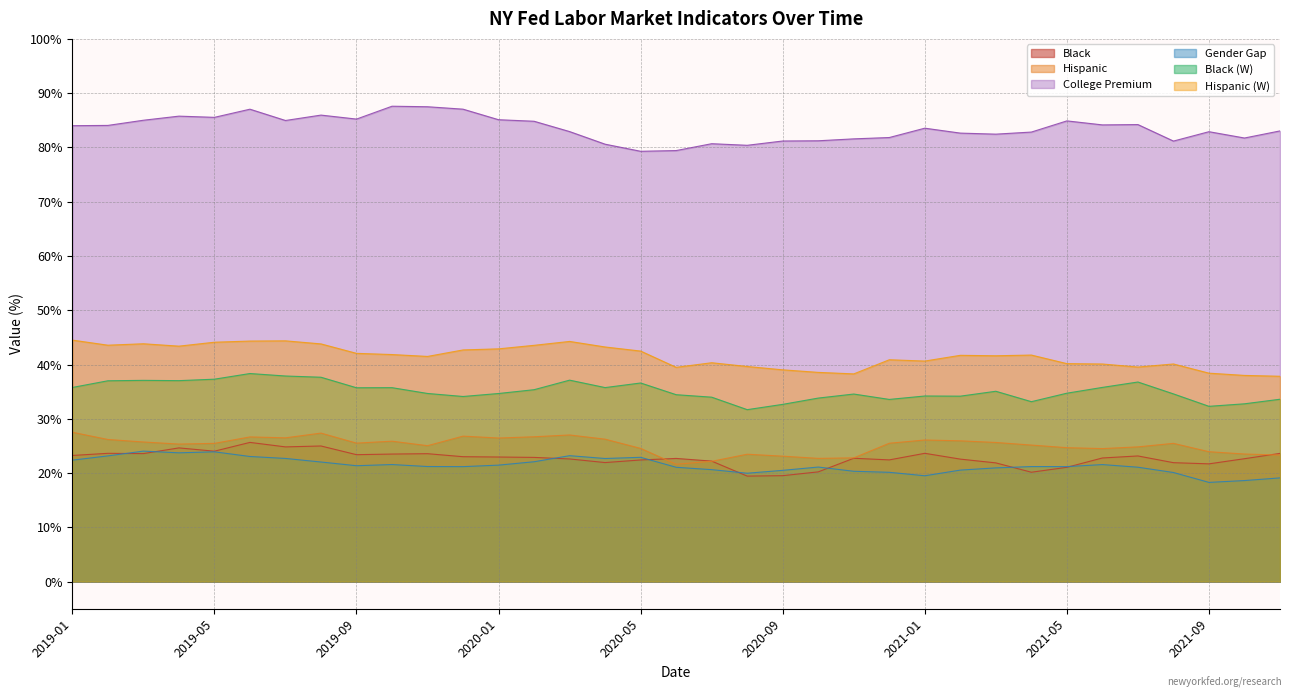

How many interior local valleys does the Black series have?

9